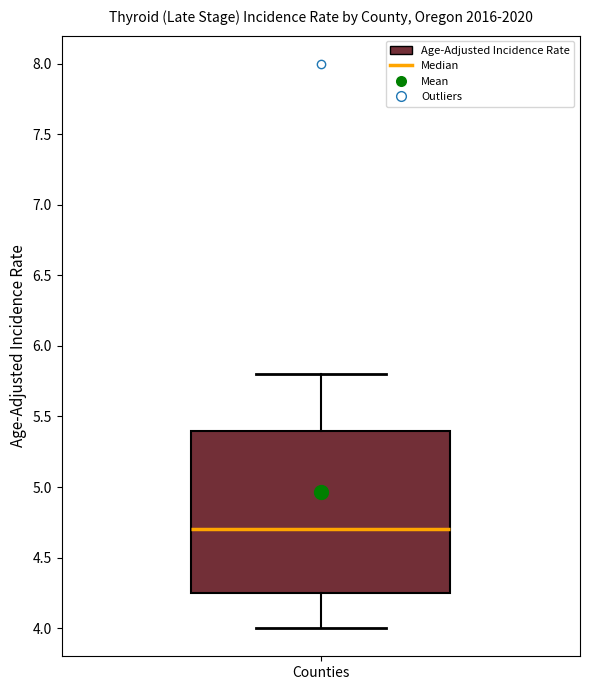

Transcribe this box plot: give where the median line is, the range the box spans, and where the two whiskers end, as read against the y-axis. The values are not printed on the chart, so give them approximately, as read against the axis.

median 4.70, box 4.25 to 5.40, whiskers 4.00 to 5.80